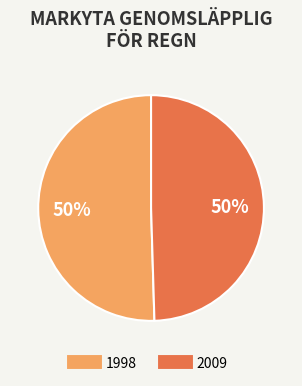

How many slices are in this pie chart?

2